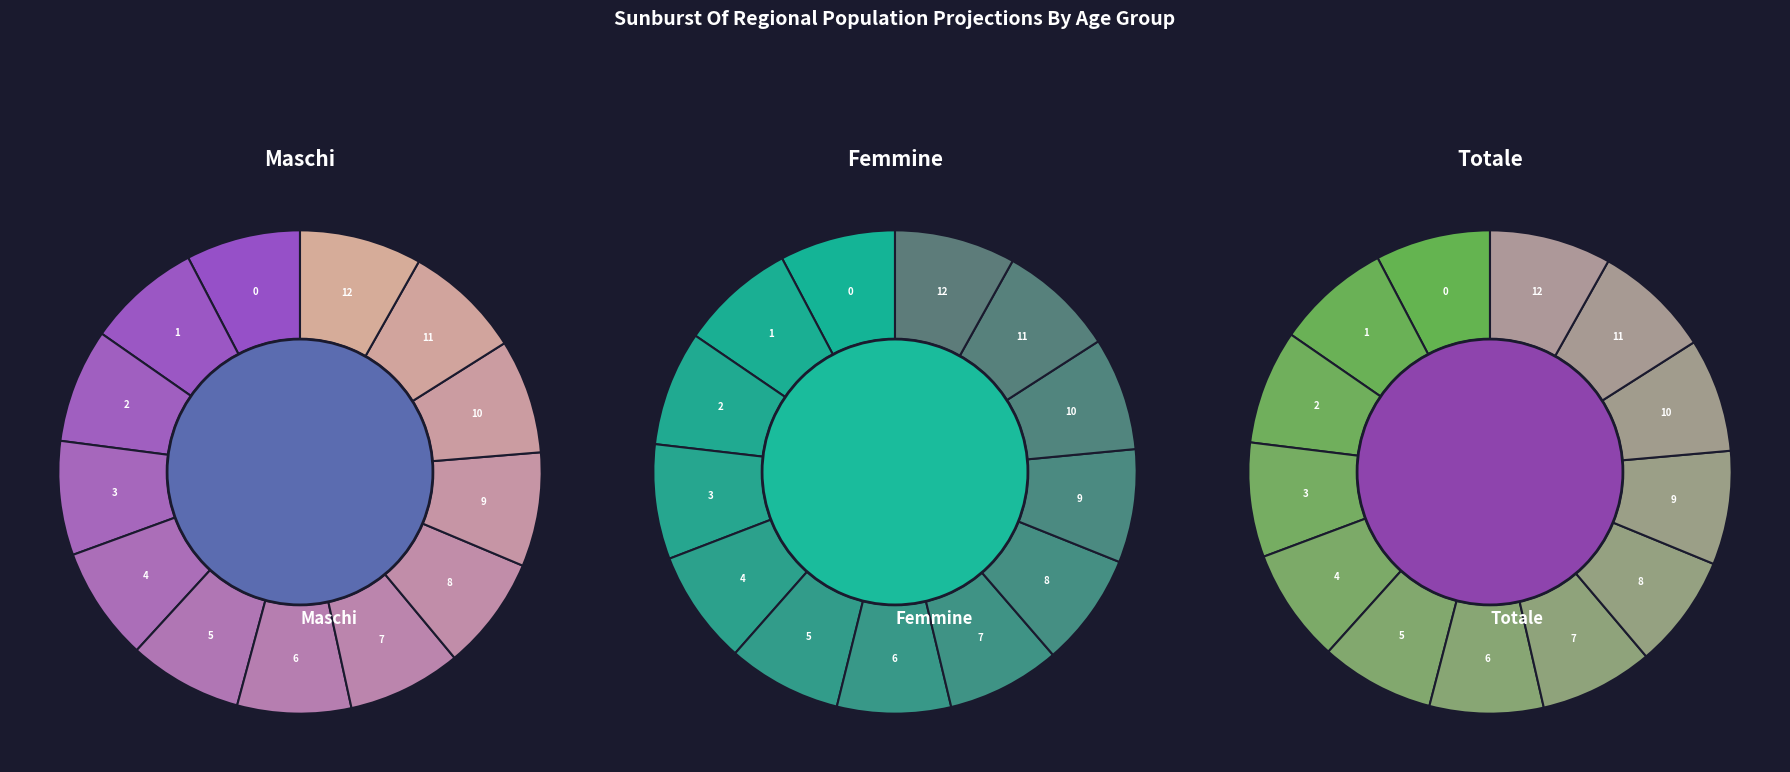

How many slices are in this pie chart?

13